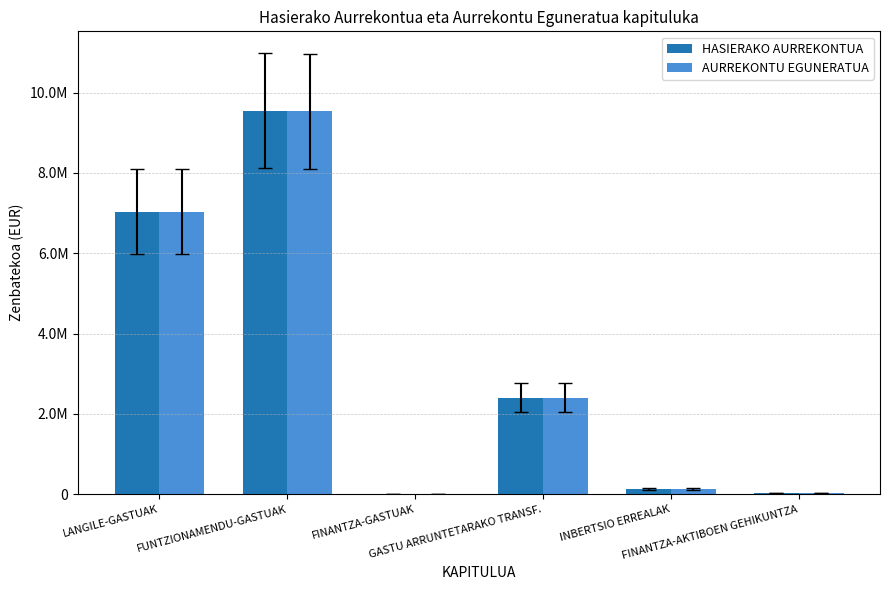

Are the bars grouped side by side (vs. stacked)?

Yes